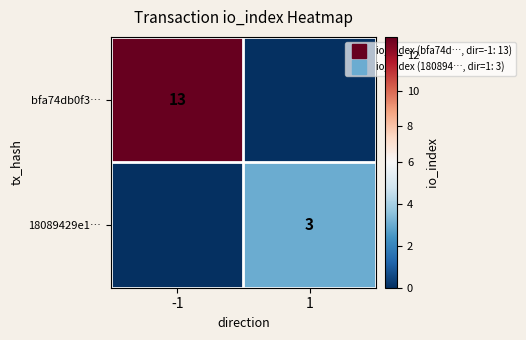

The 18089429e1… series shows 2 at -1. True or false?

False